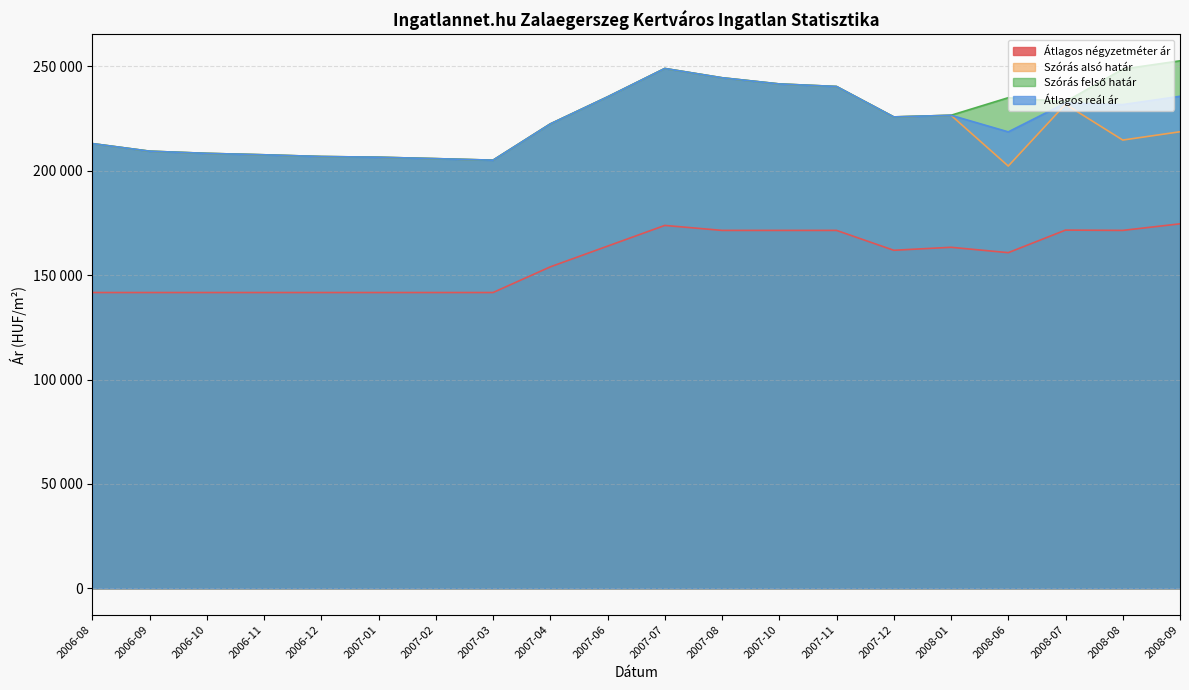

What is the sum of all Szórás felső határ values?

4517562